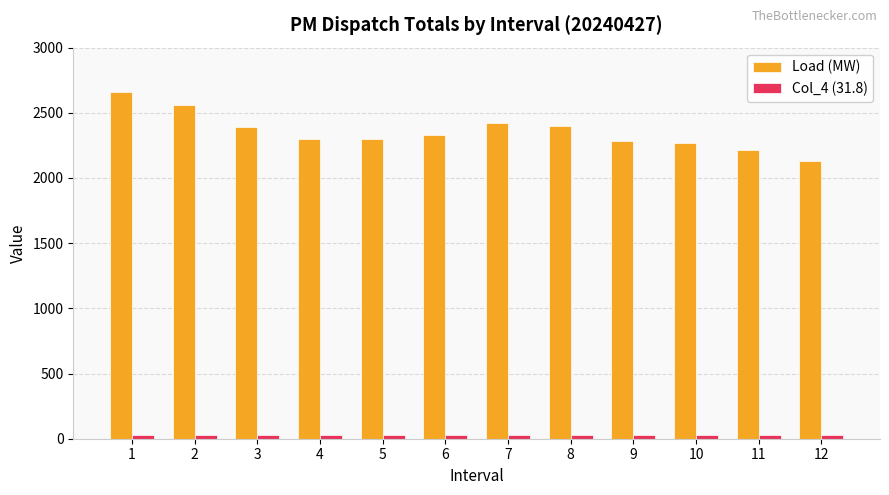

The Col_4 (31.8) series shows 31.8 at 7. True or false?

True